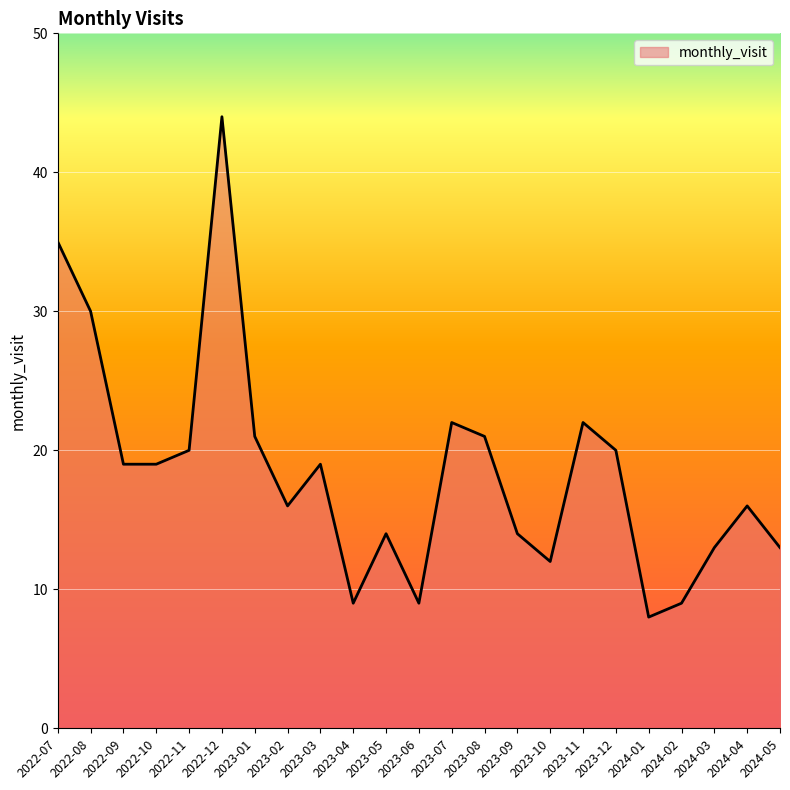

What is the maximum value shown in the chart?

44